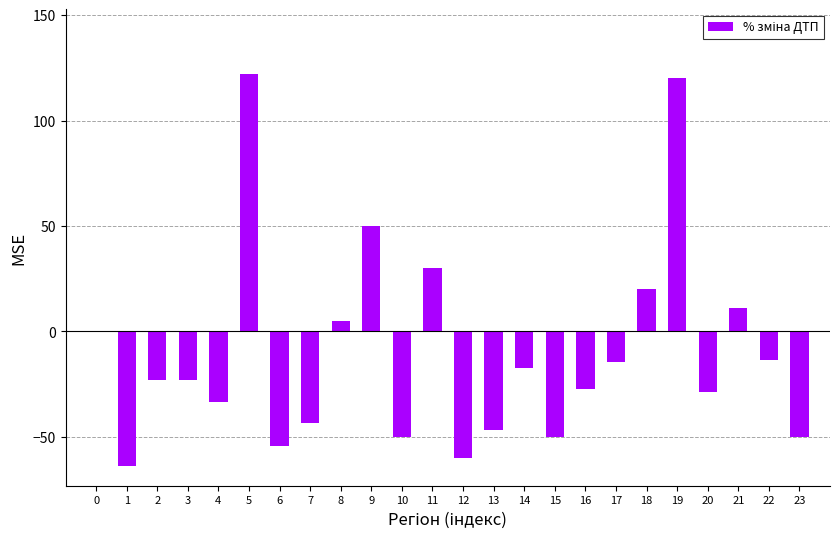

Reading left to right, what are all the values shown in this chart?

0=0.0	1=-63.6	2=-23.1	3=-23.1	4=-33.3	5=122.2	6=-54.5	7=-43.5	8=4.8	9=50.0	10=-50.0	11=30.0	12=-60.0	13=-46.7	14=-17.2	15=-50.0	16=-27.3	17=-14.3	18=20.0	19=120.0	20=-28.6	21=11.1	22=-13.3	23=-50.0